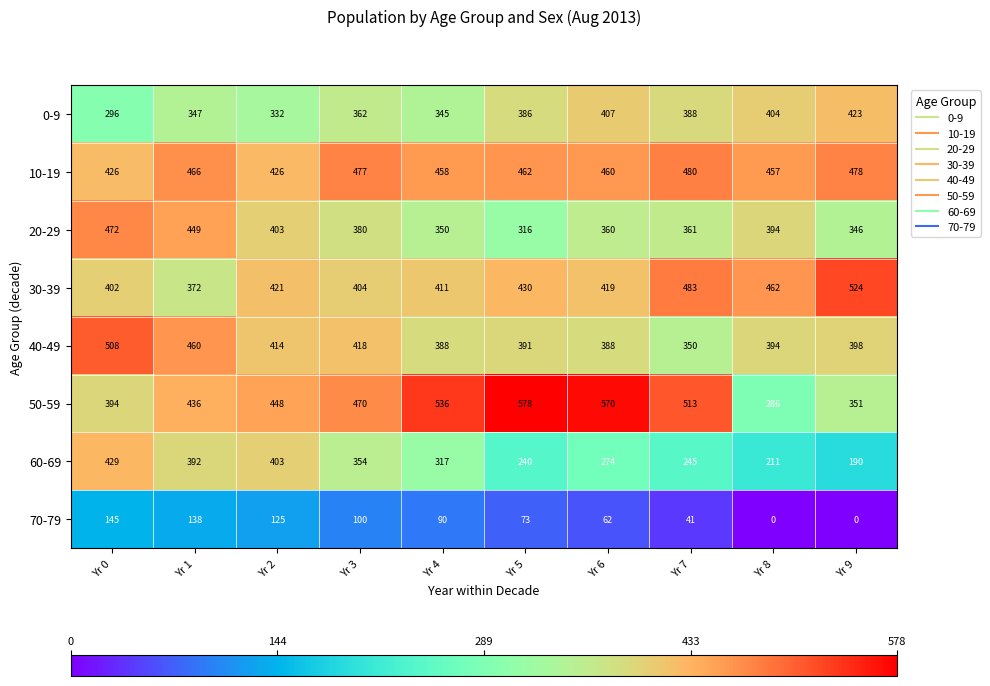

Where does the 70-79 series first go above 90?

Yr 0